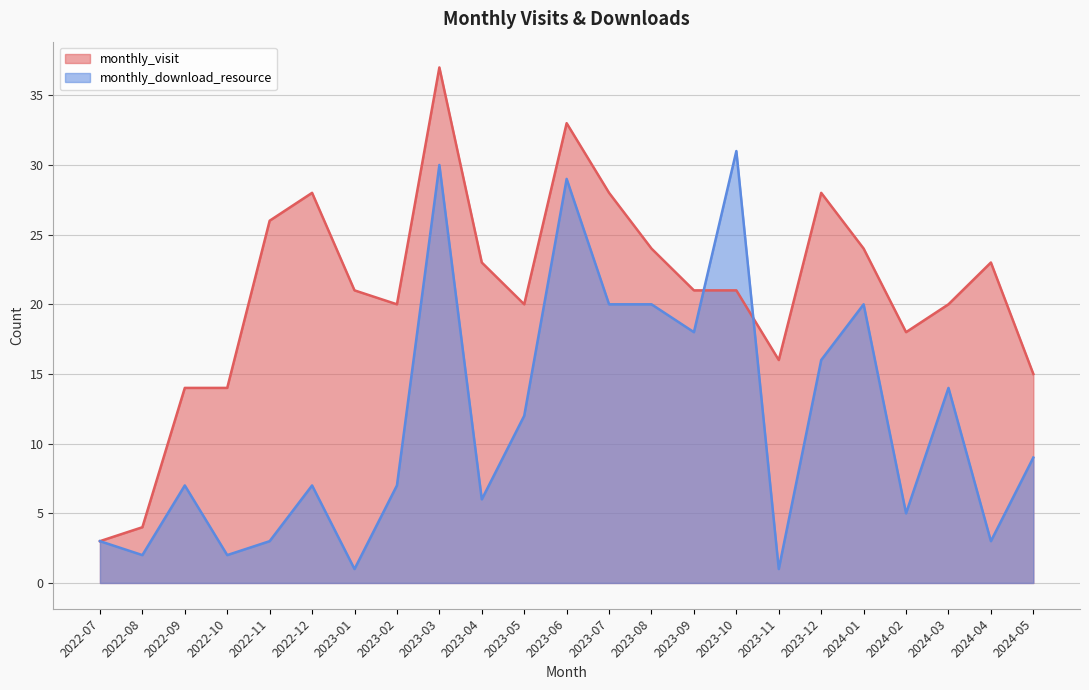

The monthly_download_resource series shows 5 at 2023-05. True or false?

False